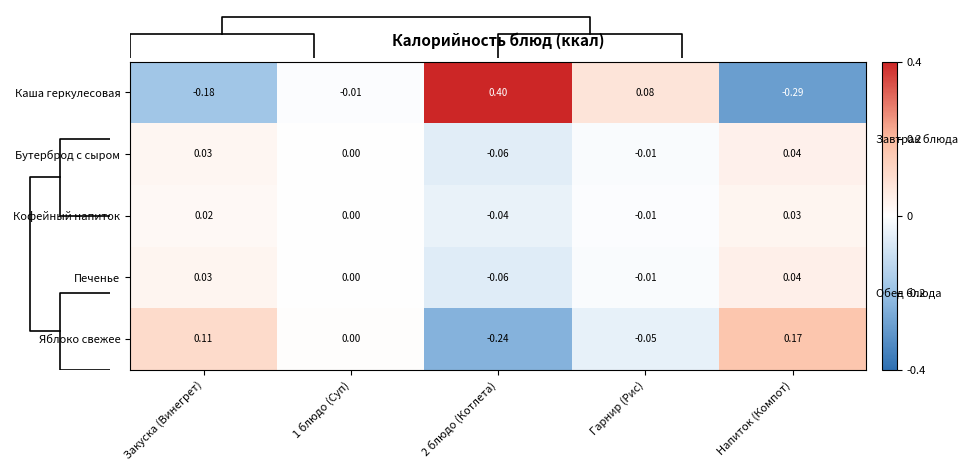

How many values in the Каша геркулесовая series exceed 0?

2